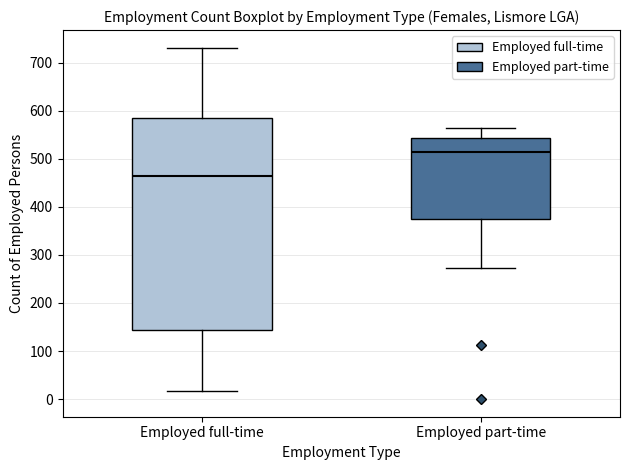

Reading left to right, read every box against the y-axis: the position of its median line, the range the box covers, and the ends of its whiskers. The values are not printed on the chart, so give them approximately, as read against the axis.

Employed full-time: median 470, box 140 to 590, whiskers 20 to 730
Employed part-time: median 520, box 380 to 540, whiskers 270 to 560